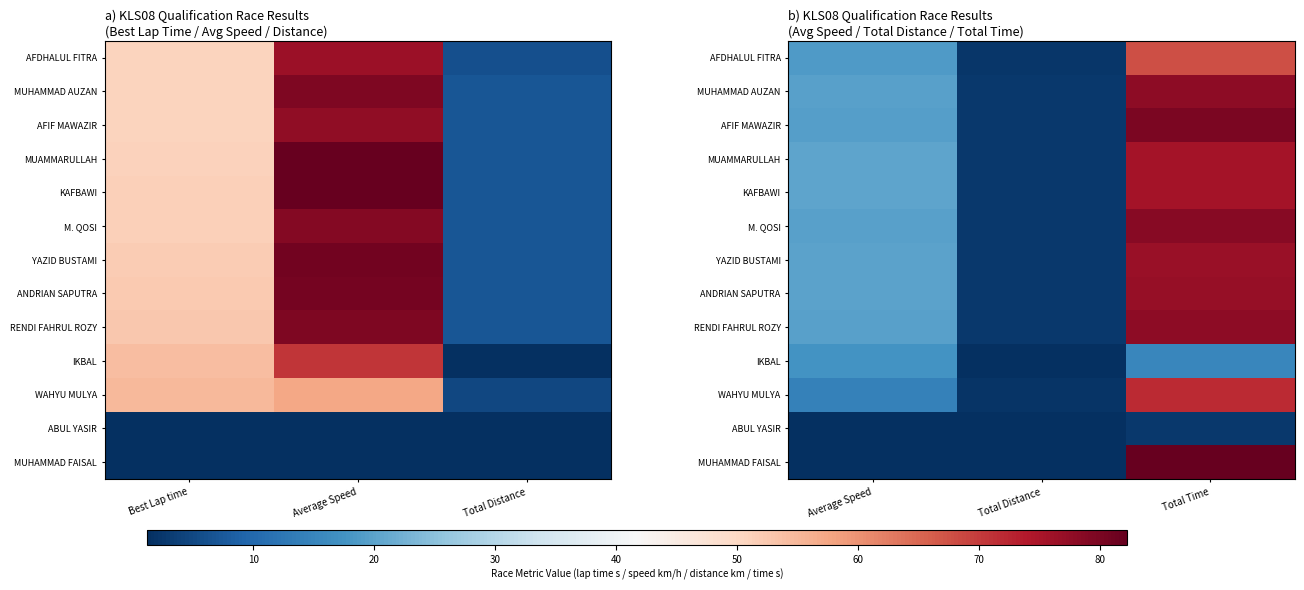

The value of AFIF MAWAZIR at Total Time is 118.8. True or false?

False